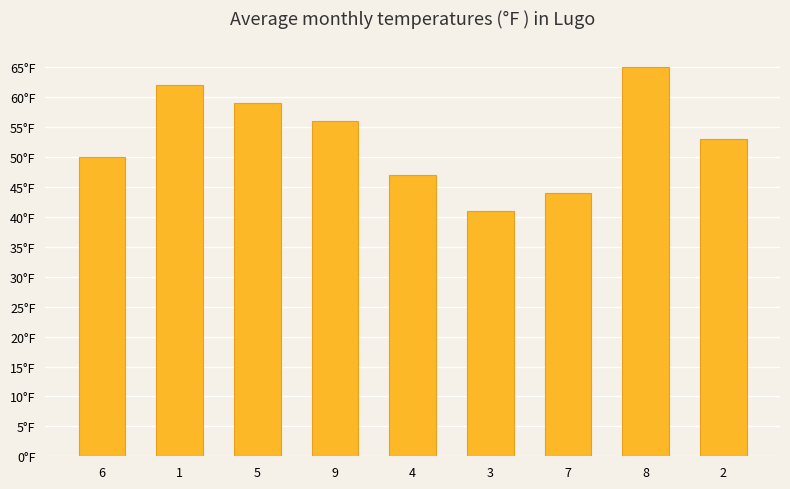

Reading left to right, list all the values displayed in this chart.

50	62	59	56	47	41	44	65	53